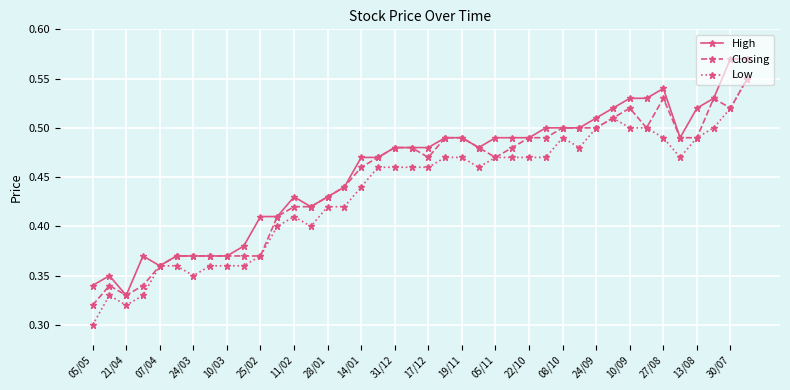

How many High values are between 0 and 1?

40